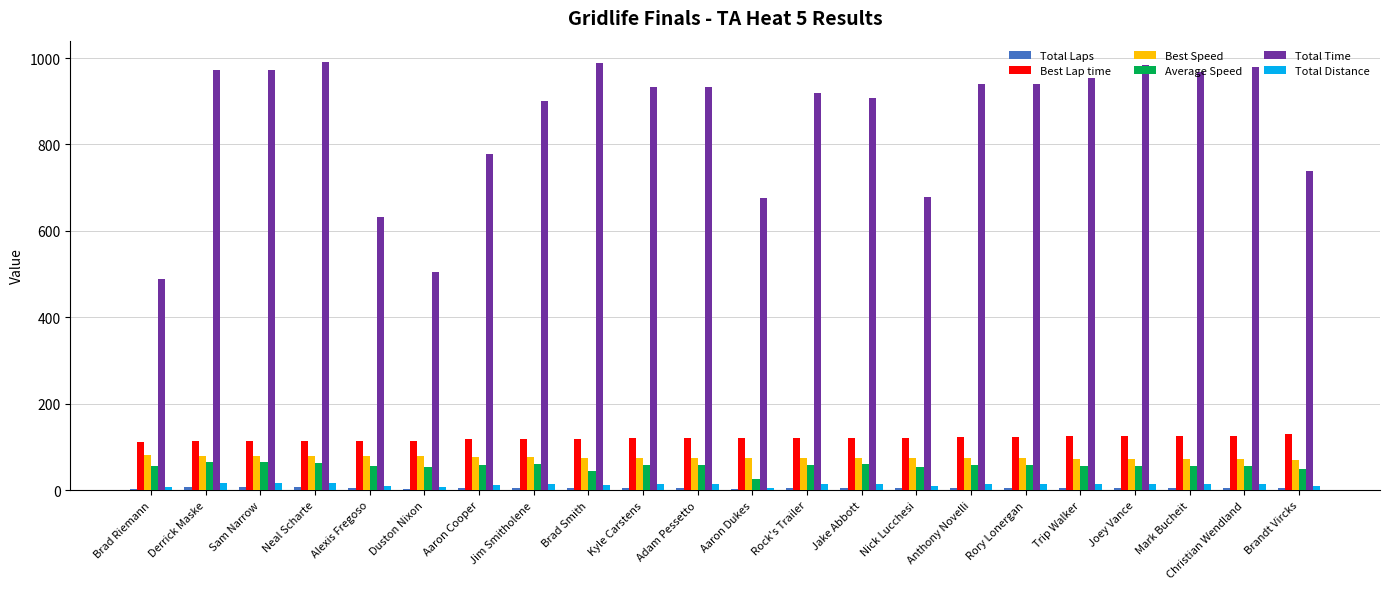

Which series has the largest range (max minus min)?

Total Time